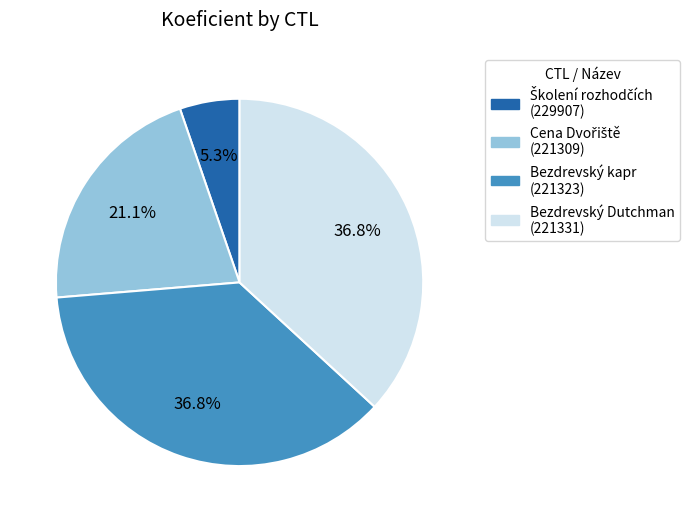

Does any single category account for the majority?

No